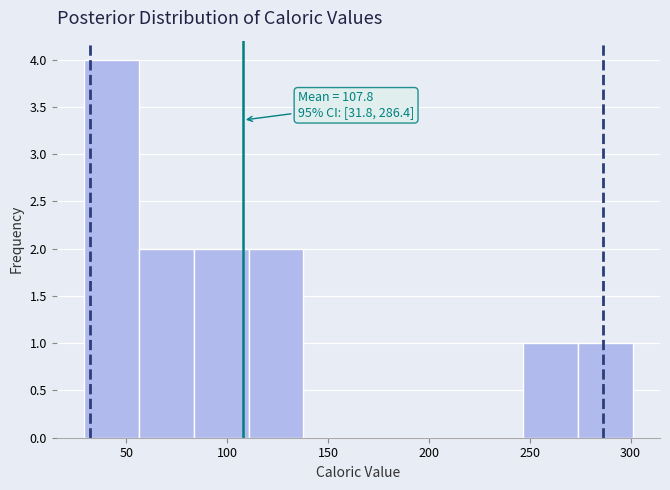

Which range on the x-axis has the tallest bar?

30 to 55